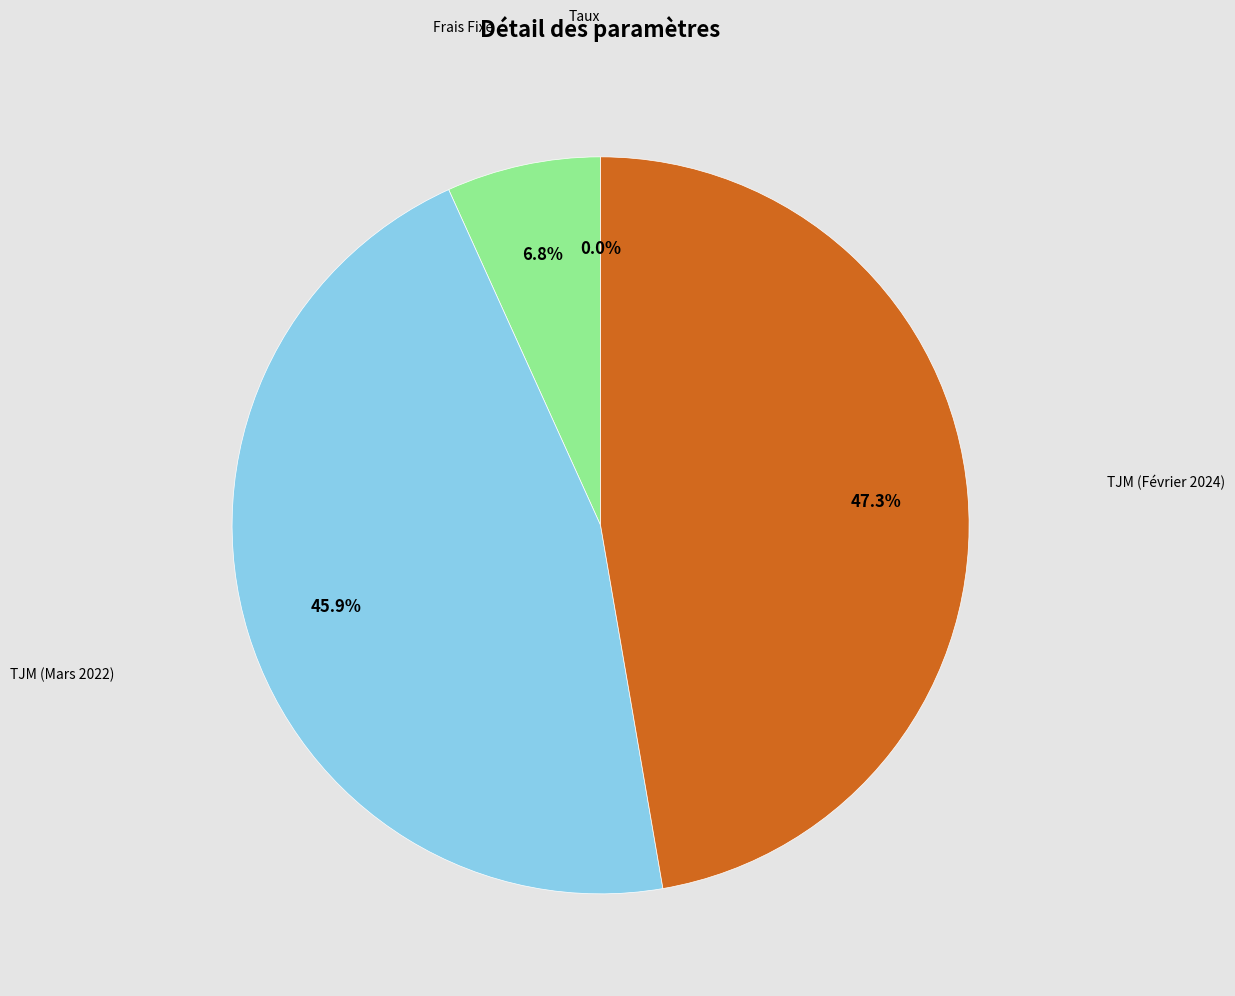

Does any single category account for the majority?

No